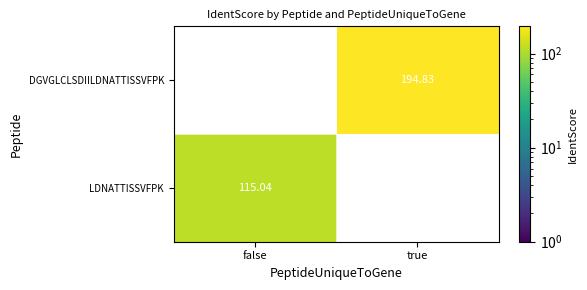

Is the value of DGVGLCLSDIILDNATTISSVFPK at false greater than the value of LDNATTISSVFPK at false?

No